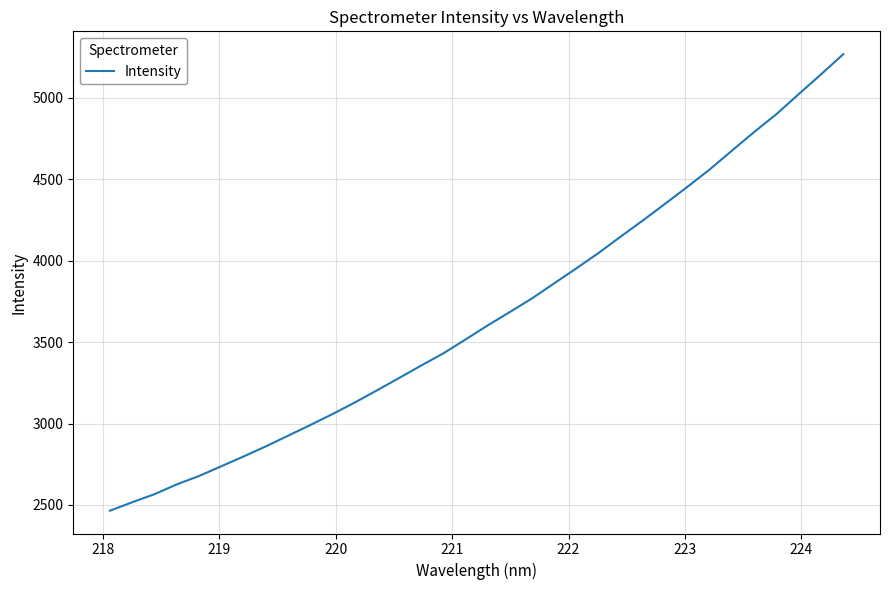

What is the difference between the maximum and minimum values?

2802.3